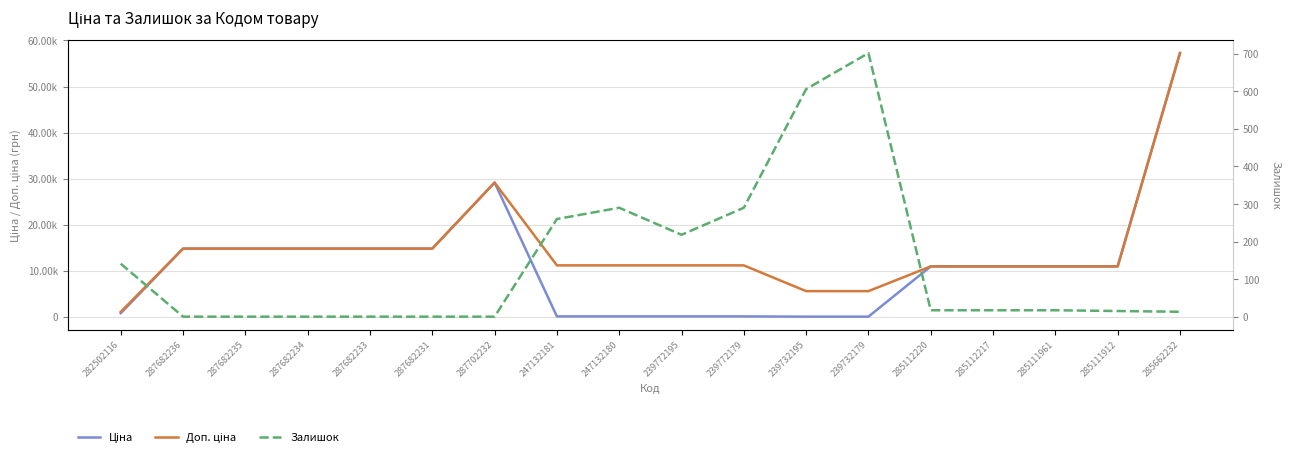

Between 287682236 and 287682231, which is larger?

287682236